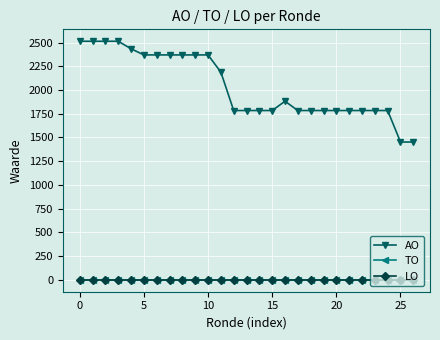

How many lines are shown in the chart?

3